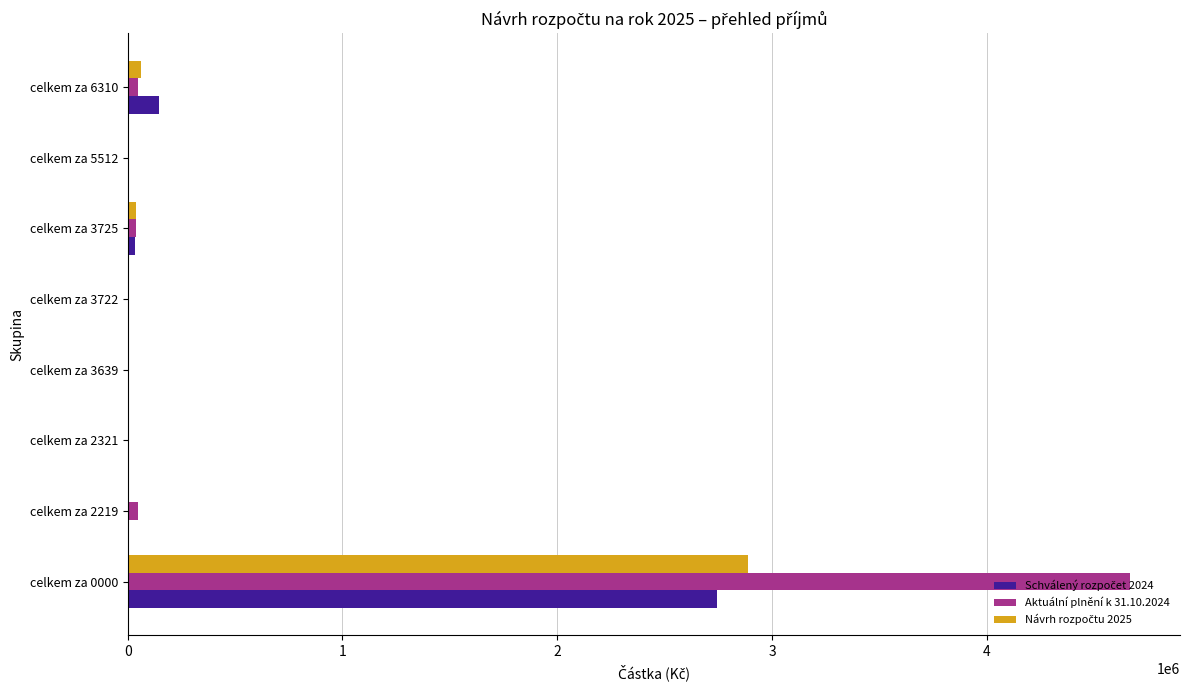

What is the sum of all Aktuální plnění k 31.10.2024 values?

4810831.4